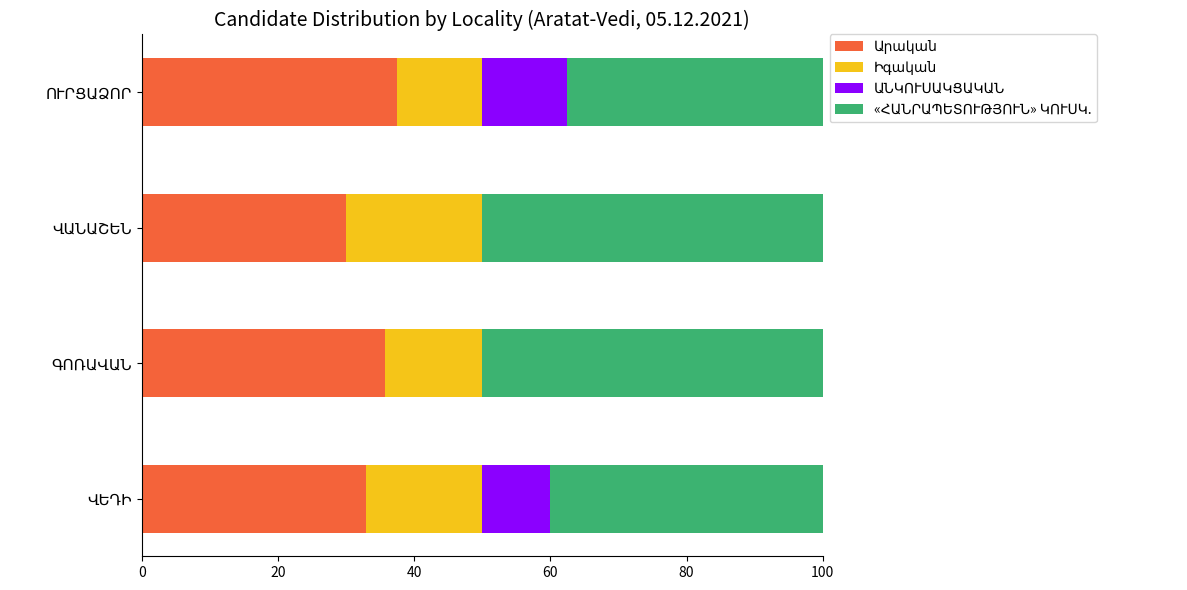

How many distinct data groups are displayed?

4